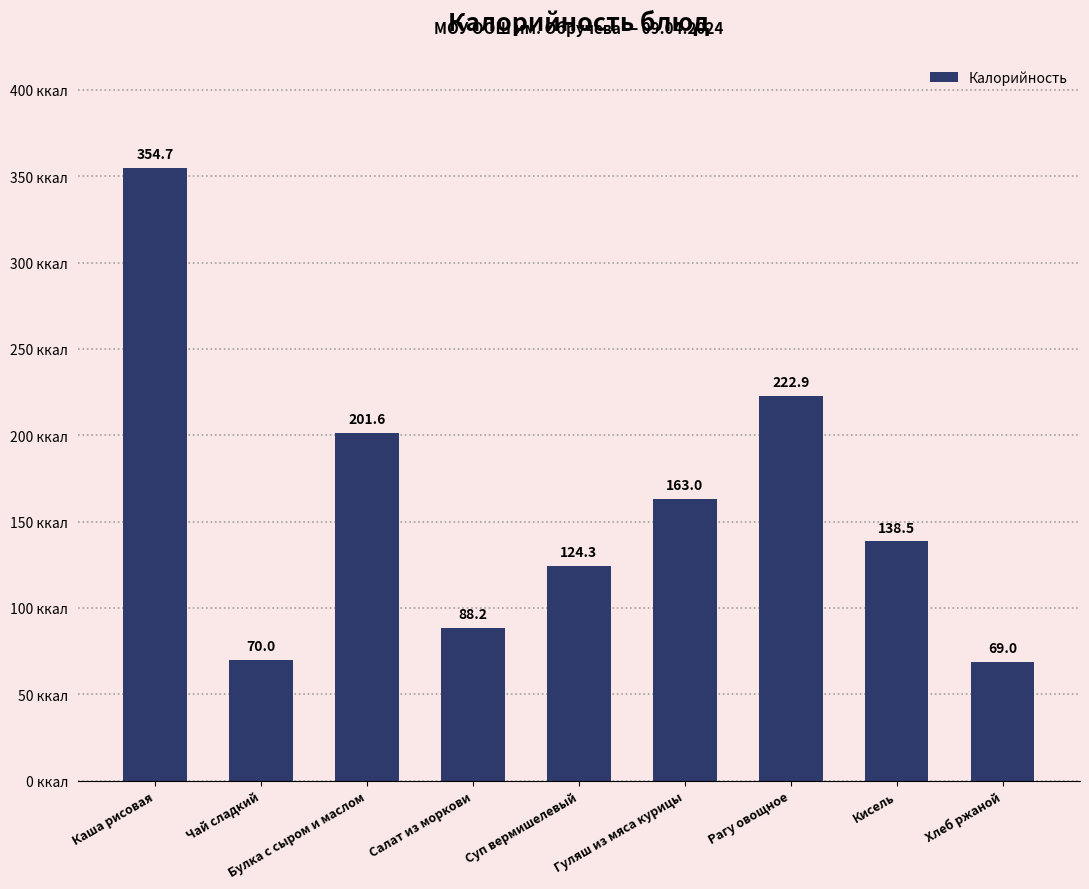

Approximately how many times larger is the value at Гуляш из мяса курицы compared to Каша рисовая?

0.5